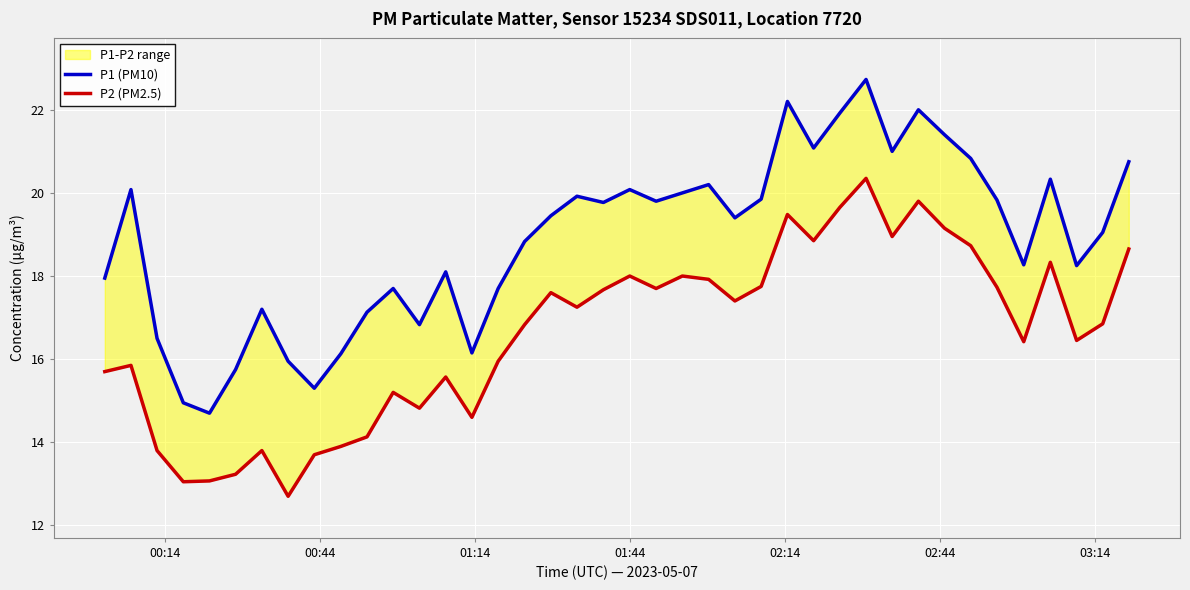

What is the greatest value displayed?

22.7